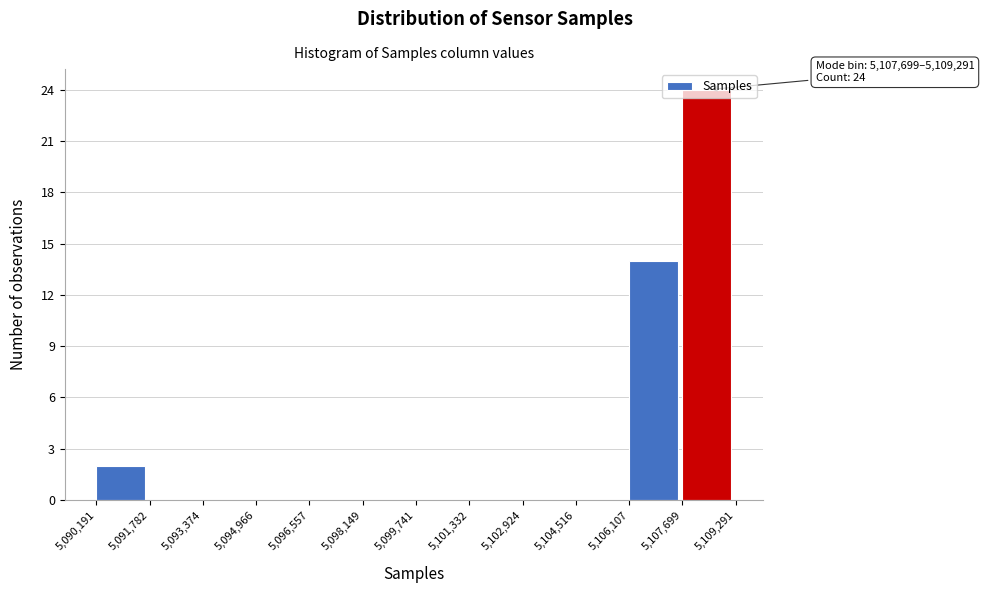

Which range on the x-axis has the tallest bar?

5,107,699 to 5,109,291